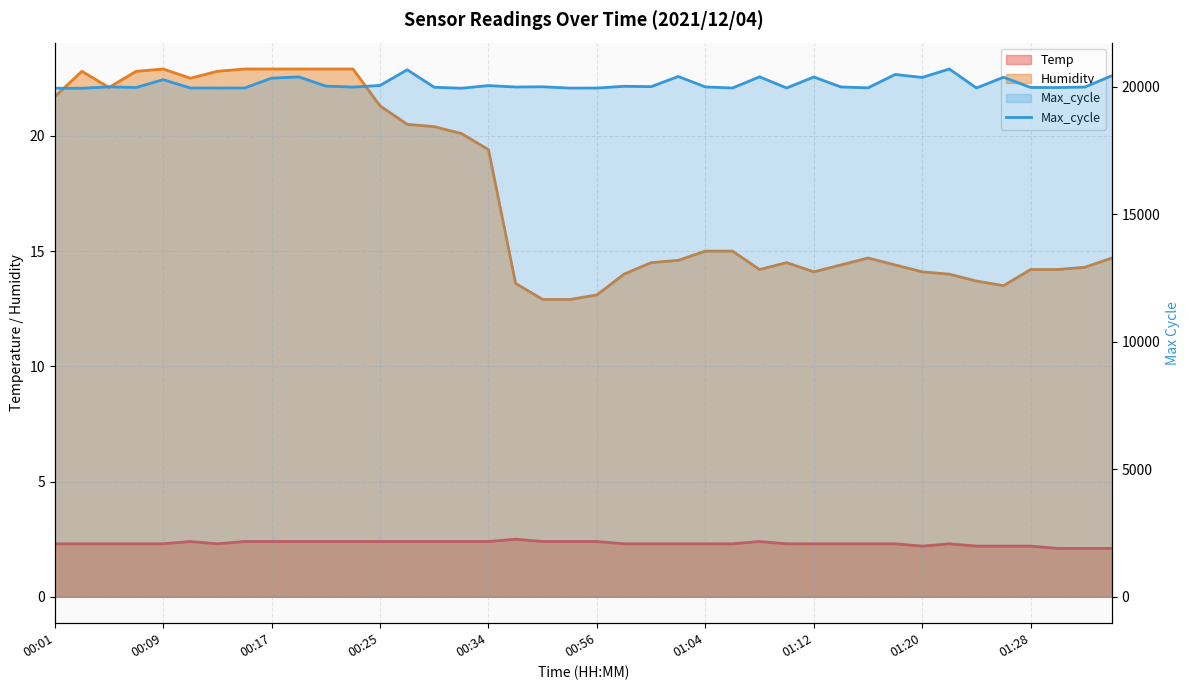

Which category has the highest value across all series?

33